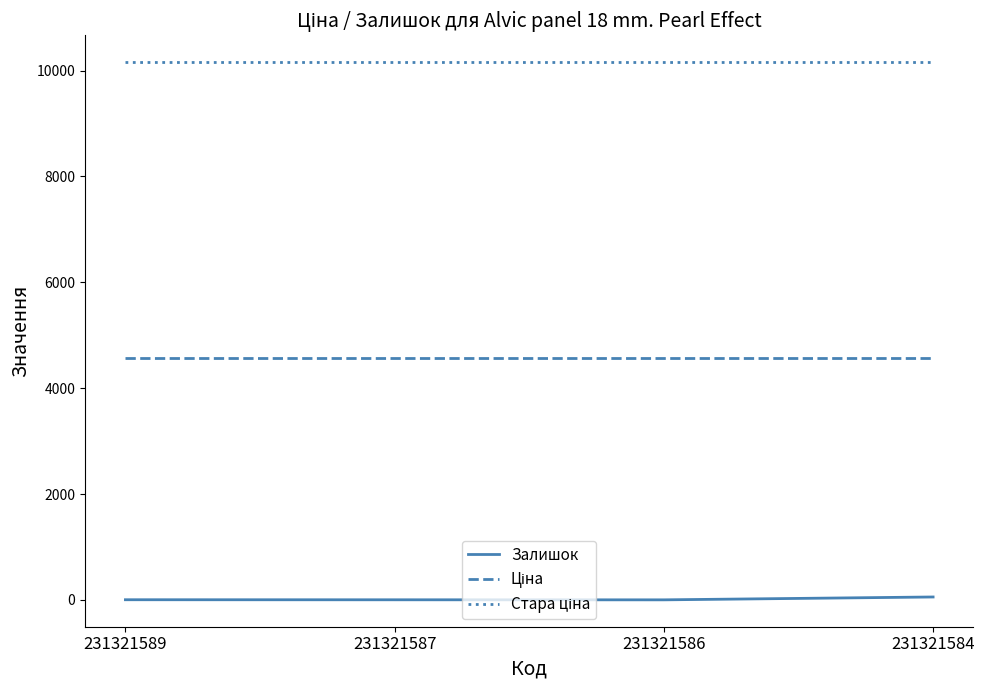

What is the sum of all Залишок values?

61.0